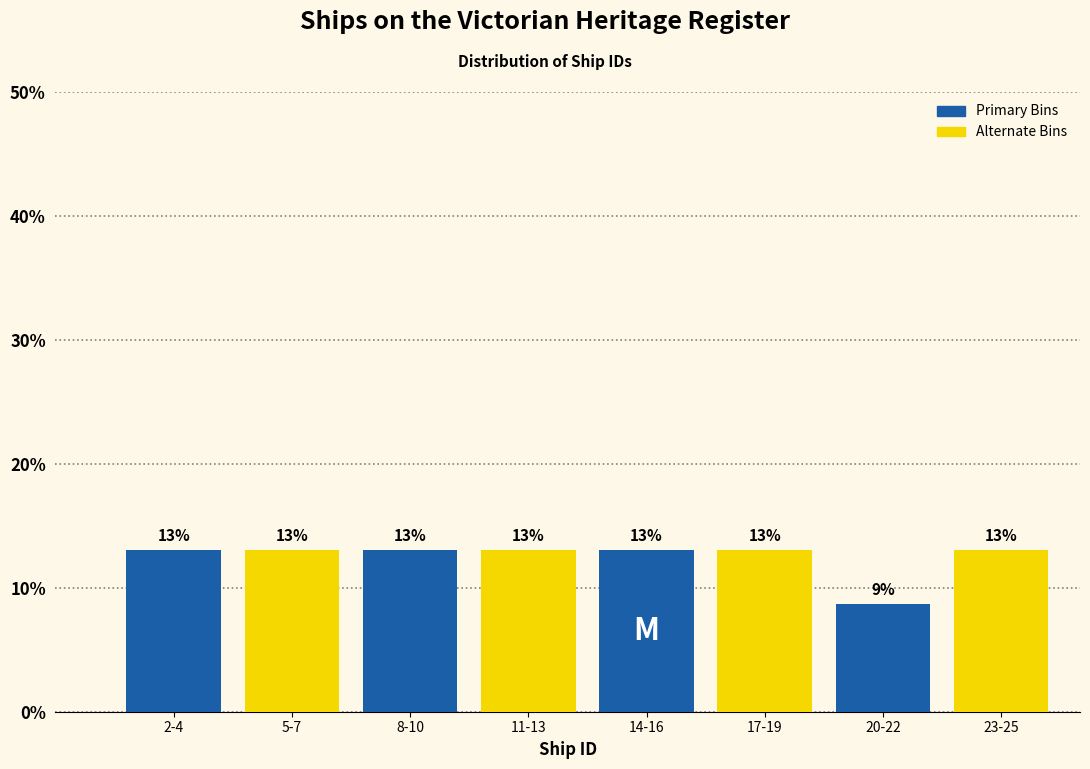

What is the ratio of the value at 20-22 to the value at 8-10?

0.7